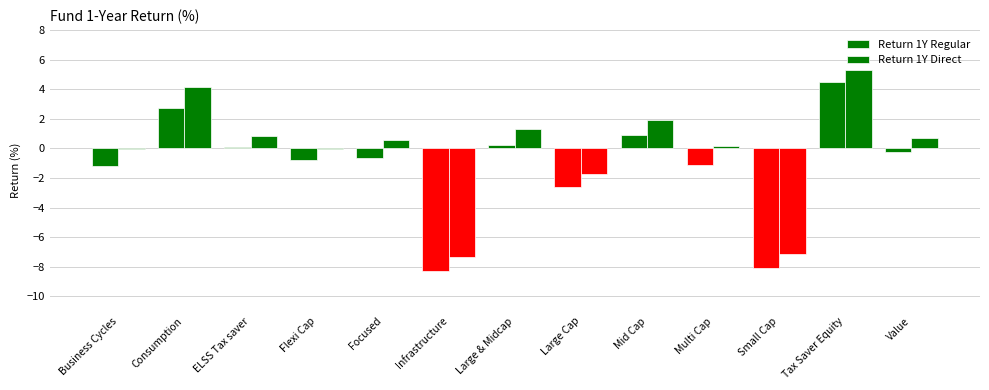

What is the difference between the maximum and minimum values in the Return 1Y Regular series?

12.8